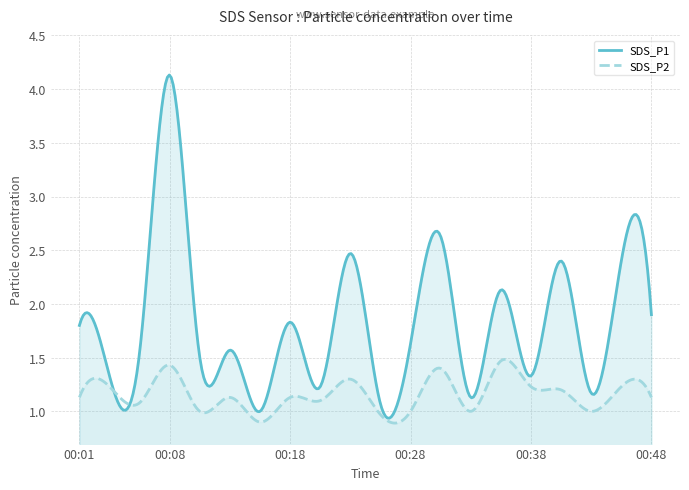

Rank the series by their average value, from lowest to highest.

SDS_P2, SDS_P1